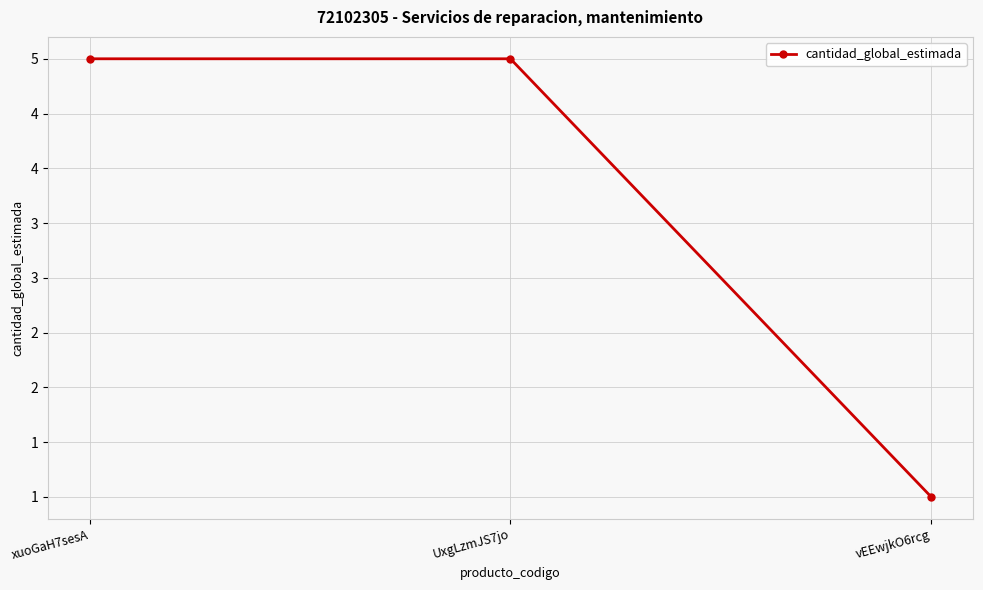

At which category does the chart reach its minimum across all series?

vEEwjkO6rcg